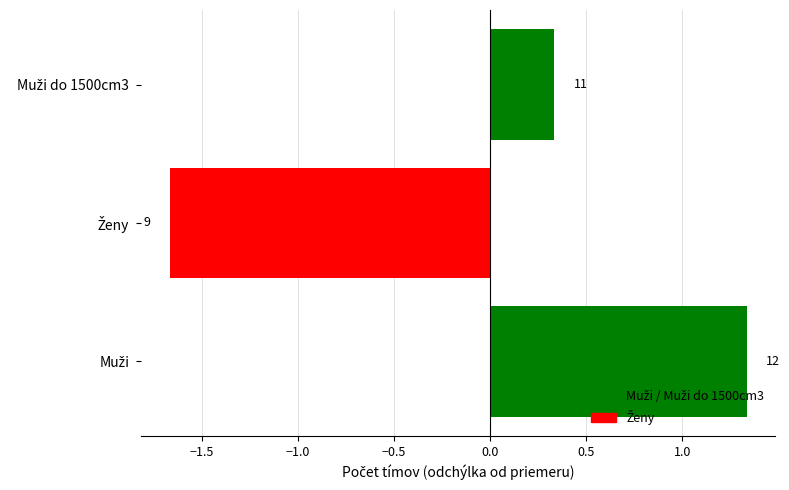

Are the bars horizontal?

Yes